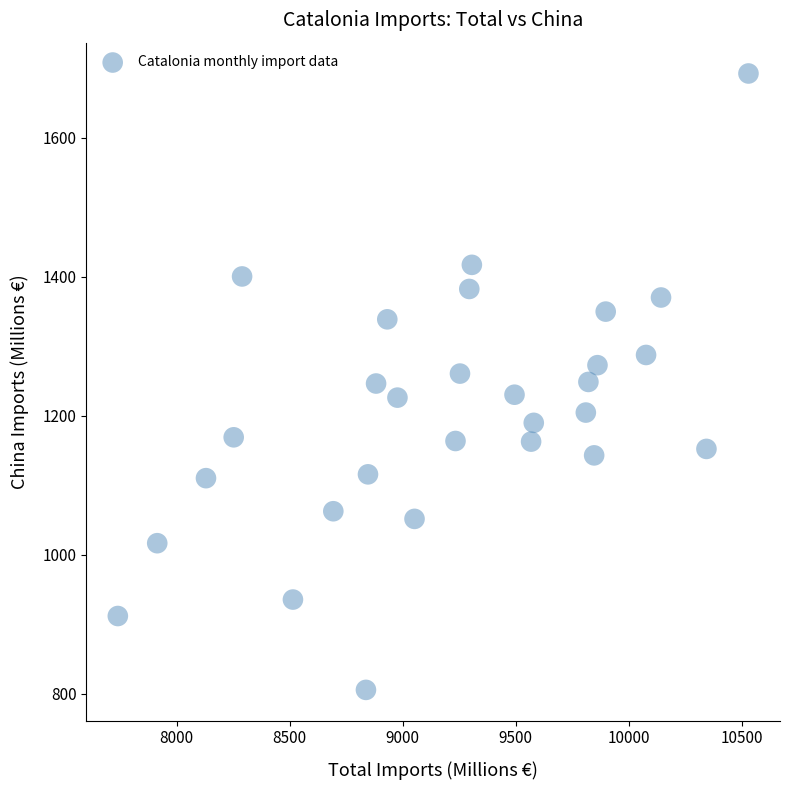

What is the range of Y values (max minus min)?

887.1